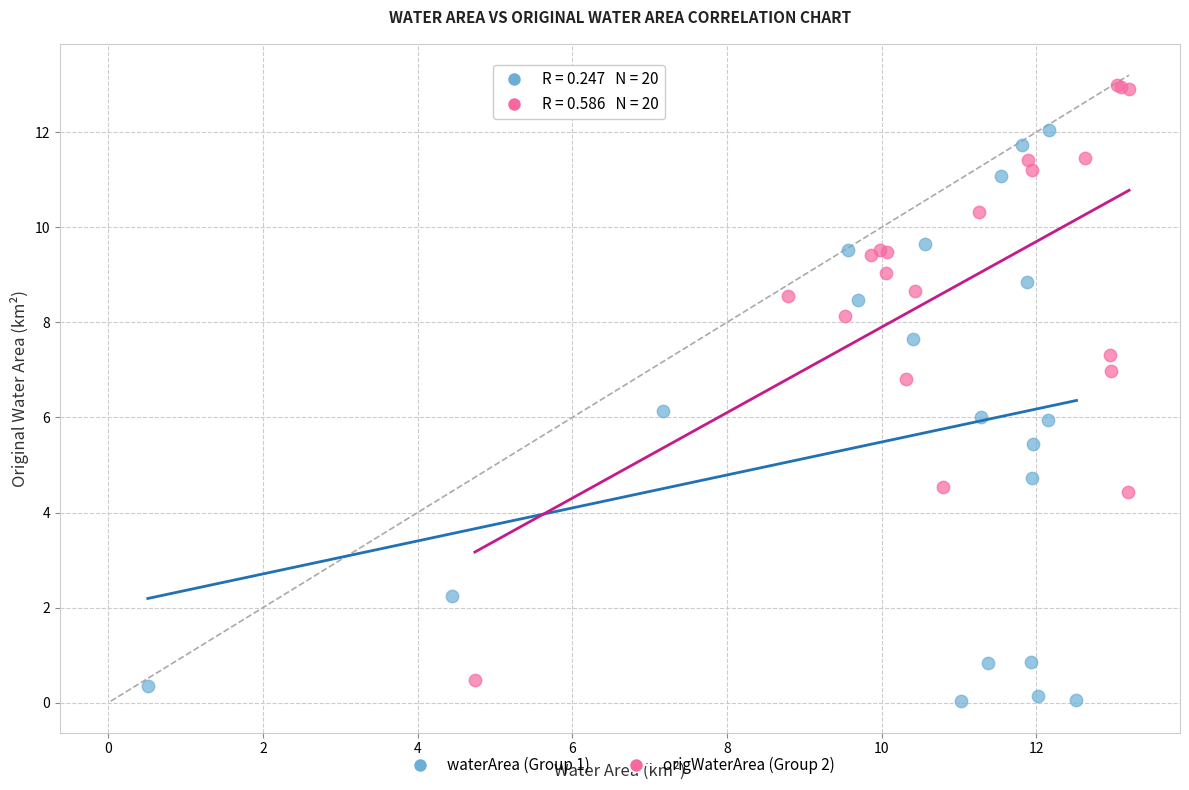

Which series reaches the maximum Y coordinate?

origWaterArea (Group 2)